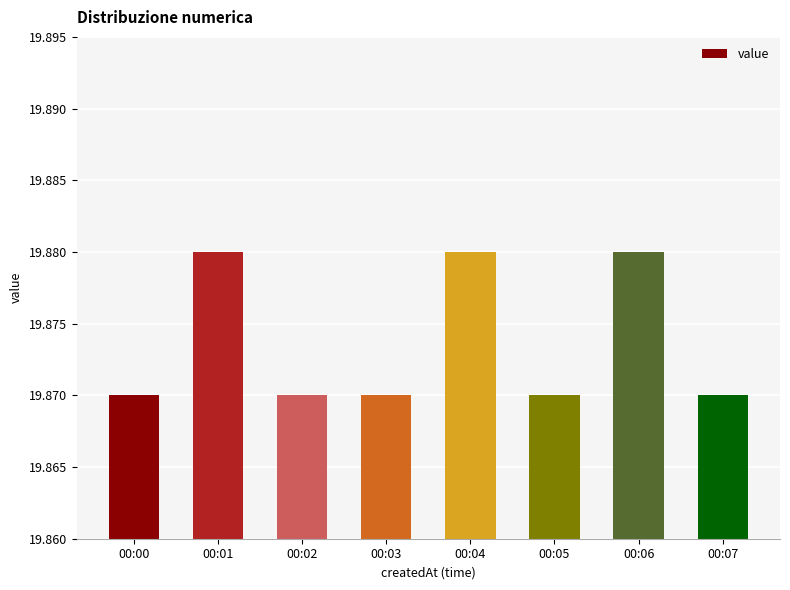

What is the sum of the values at 00:04 and 00:07?

39.8